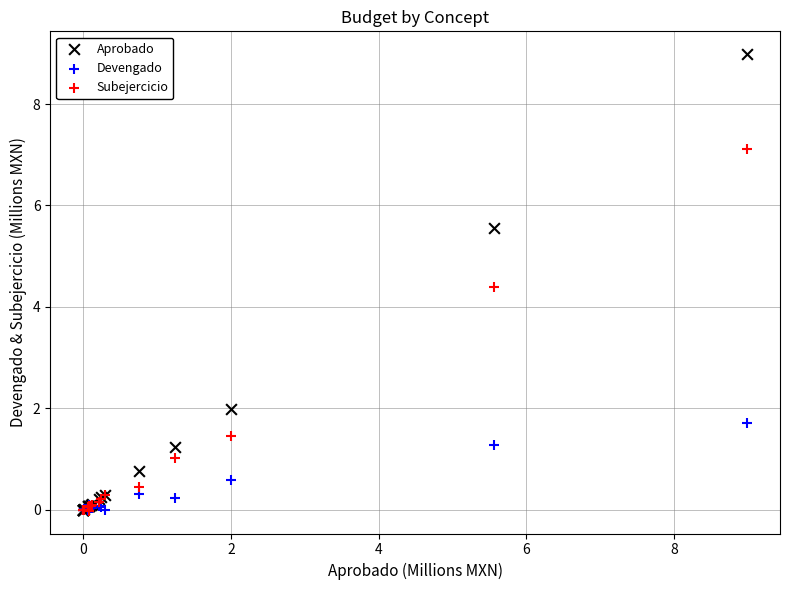

In the Aprobado series, what Y value is closest to 4?

5.6